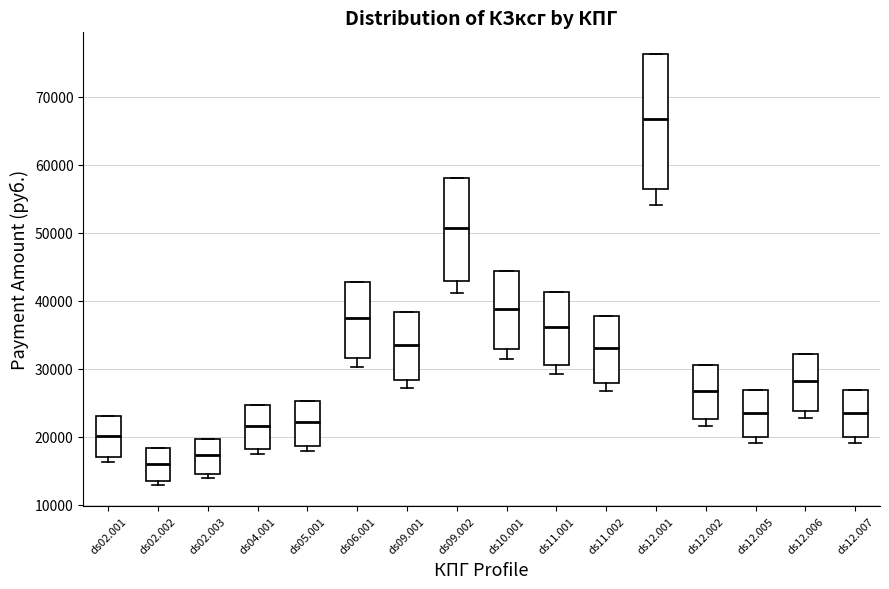

Which box has the highest median line?

ds12.001